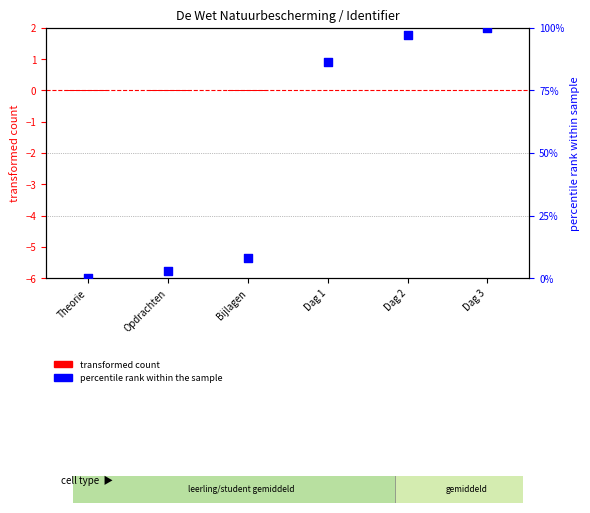

At which category is the sum across all series the highest?

Dag 3